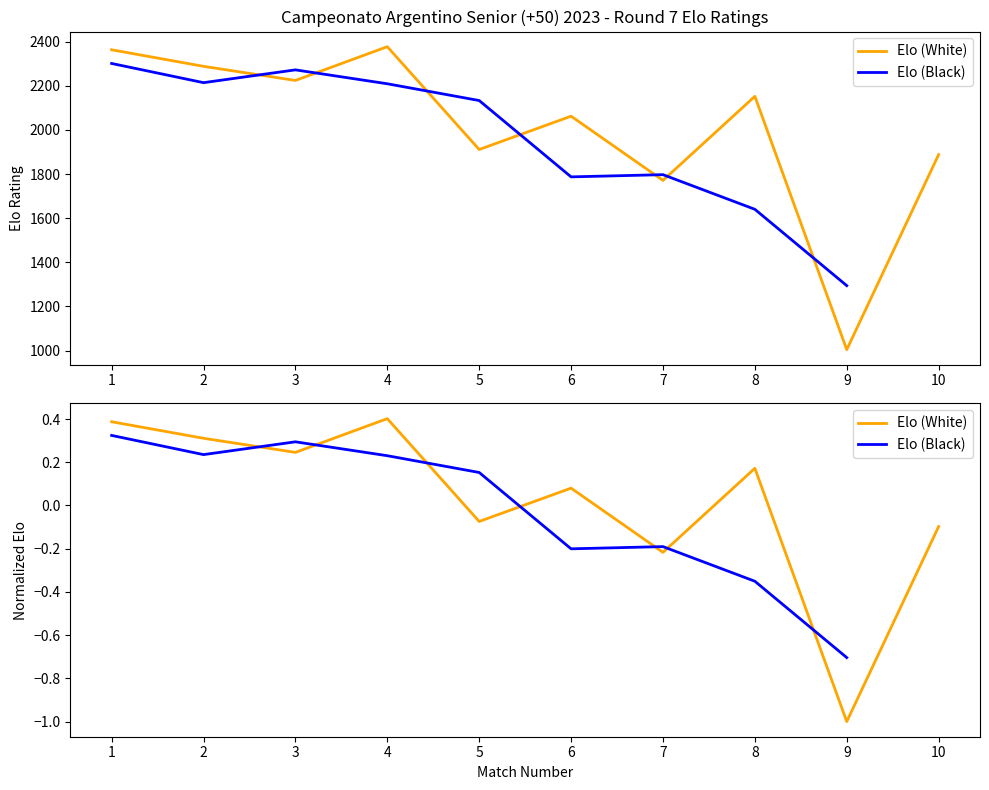

How many values in the Elo (Black) series exceed 0?

5